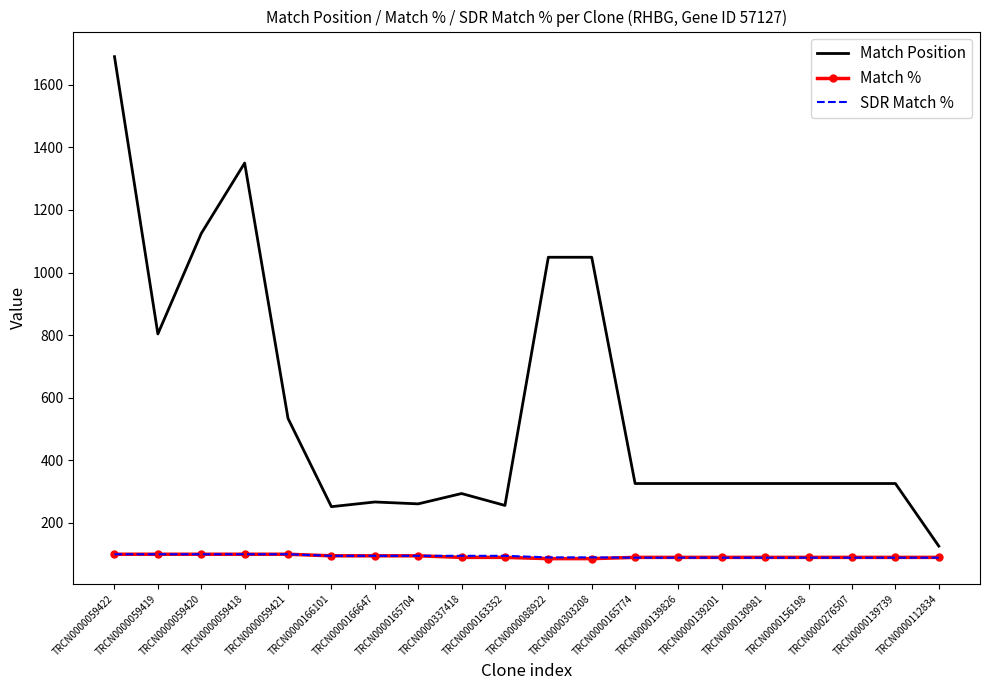

At which label does Match Position reach its peak?

TRCN0000059422